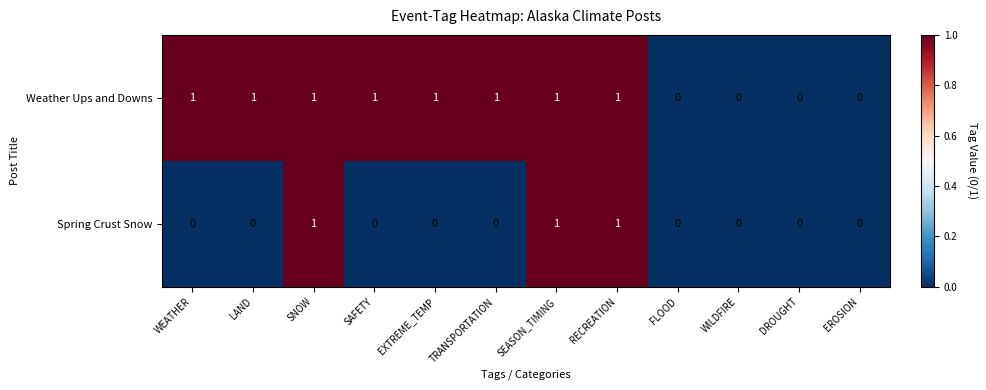

What is the sum of all Weather Ups and Downs values?

8